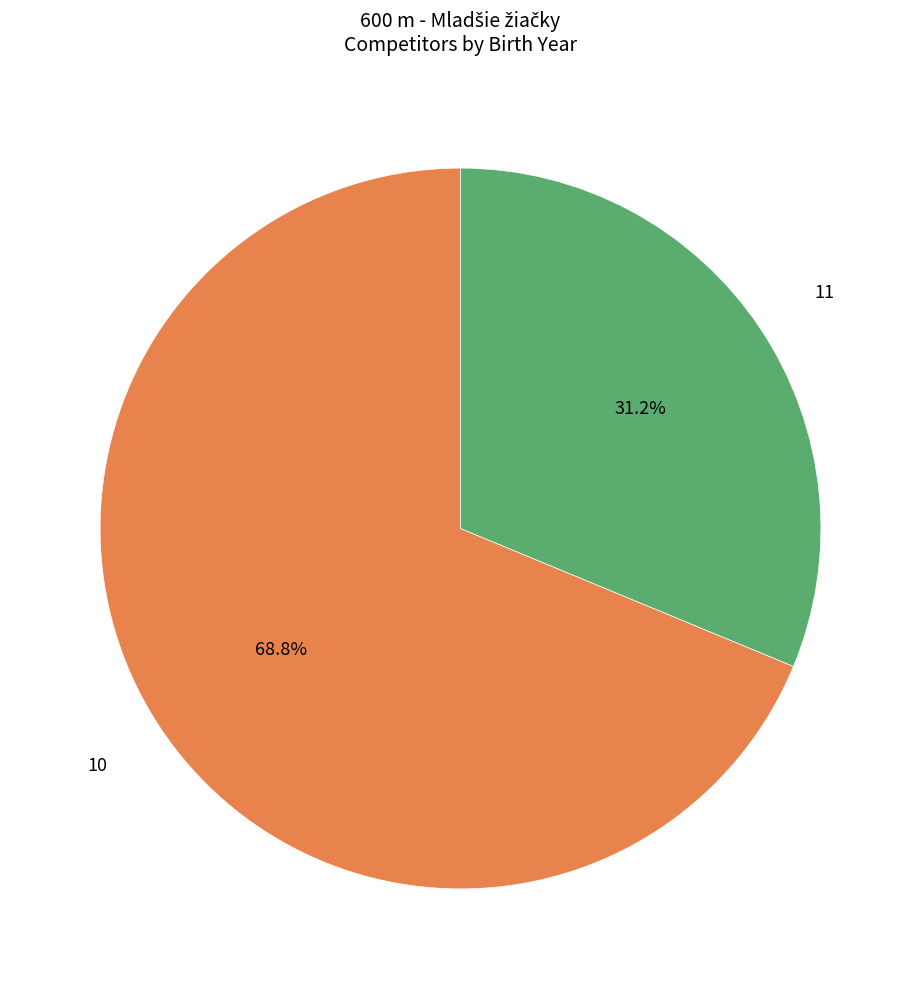

To the nearest percent, what percentage of the pie is 11?

31%